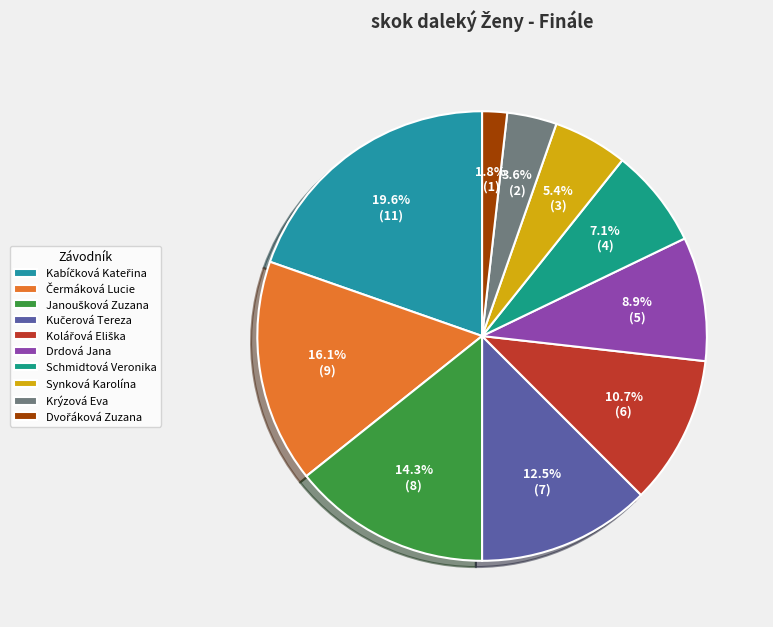

True or false: Krýzová Eva accounts for 1% of the total.

False